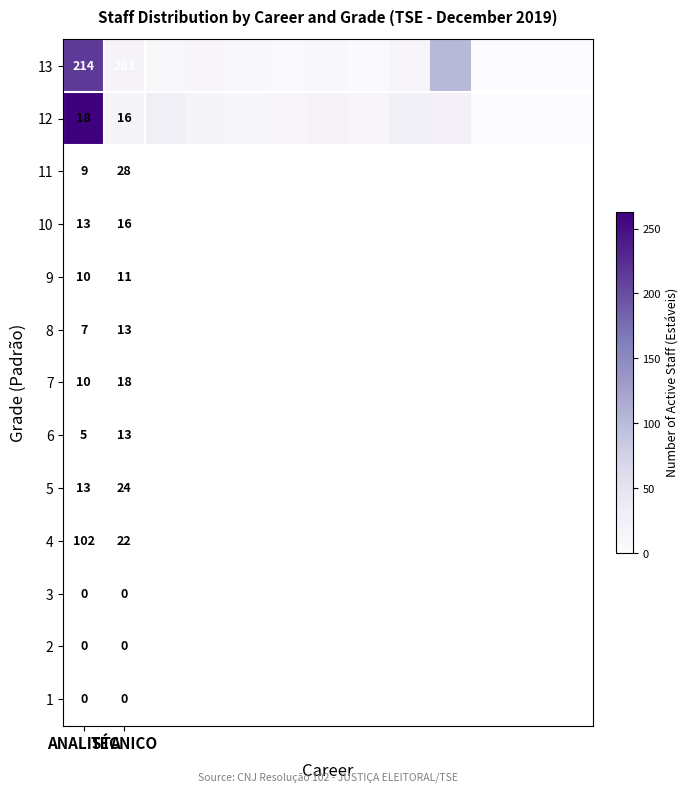

How many data points does each series have?

13